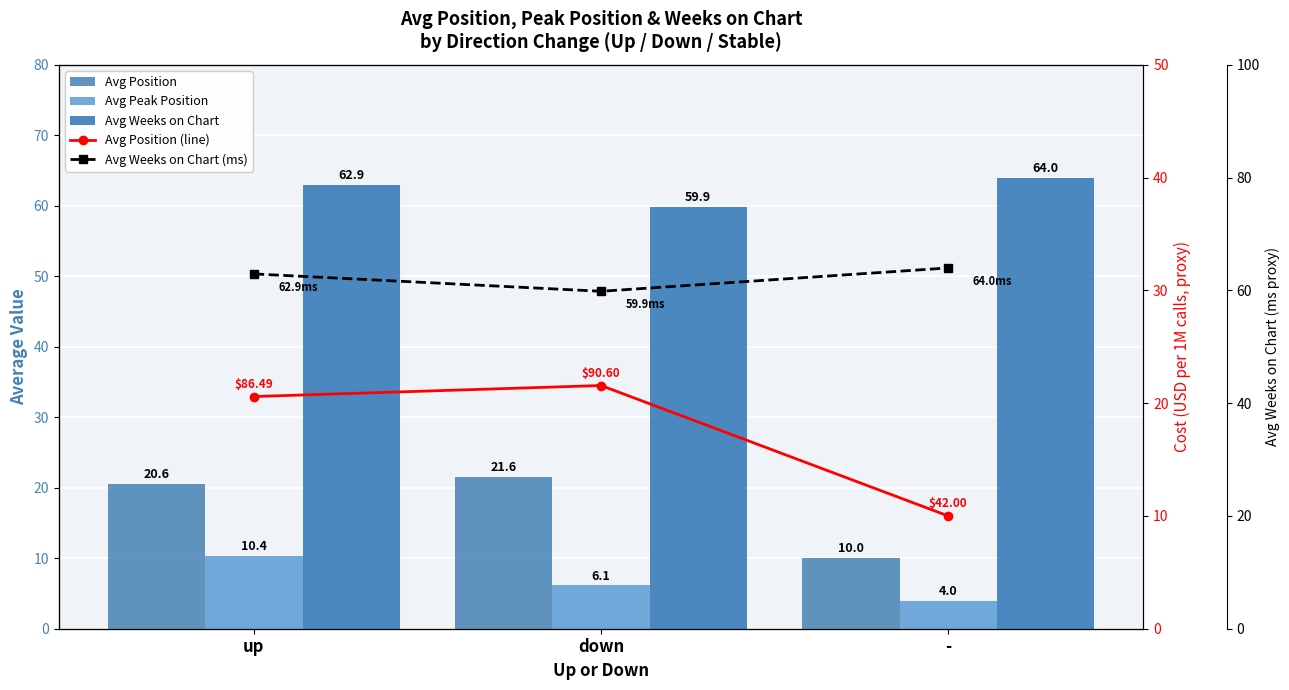

The Avg Position series shows 10.1 at down. True or false?

False